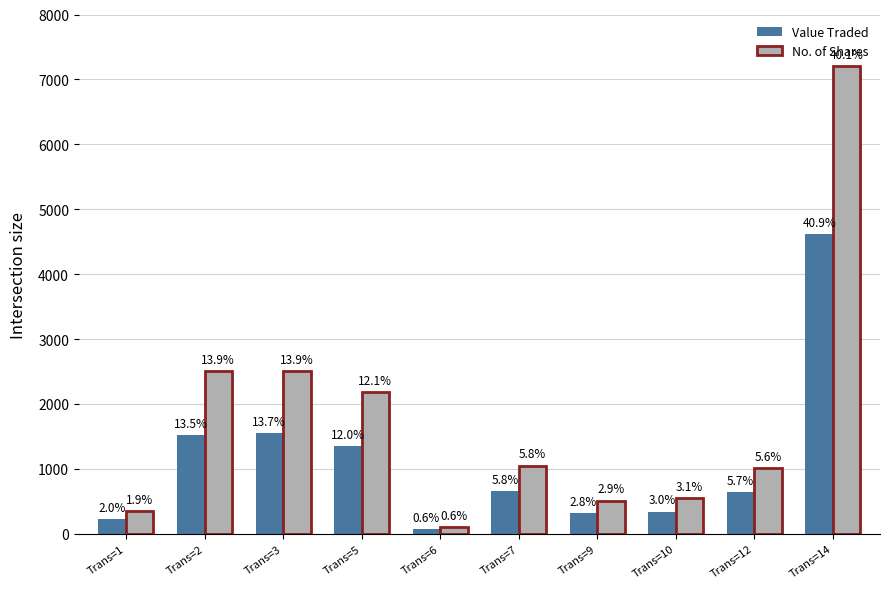

What is the sum of all Value Traded values?

11282